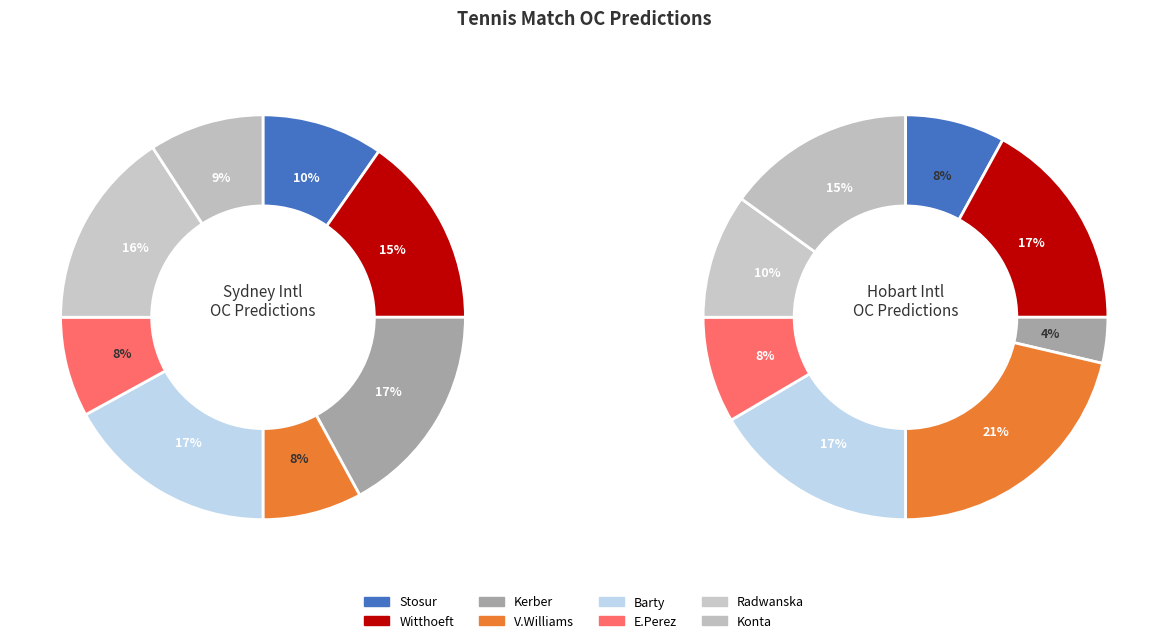

The 7 slice represents 15% of the pie. True or false?

True